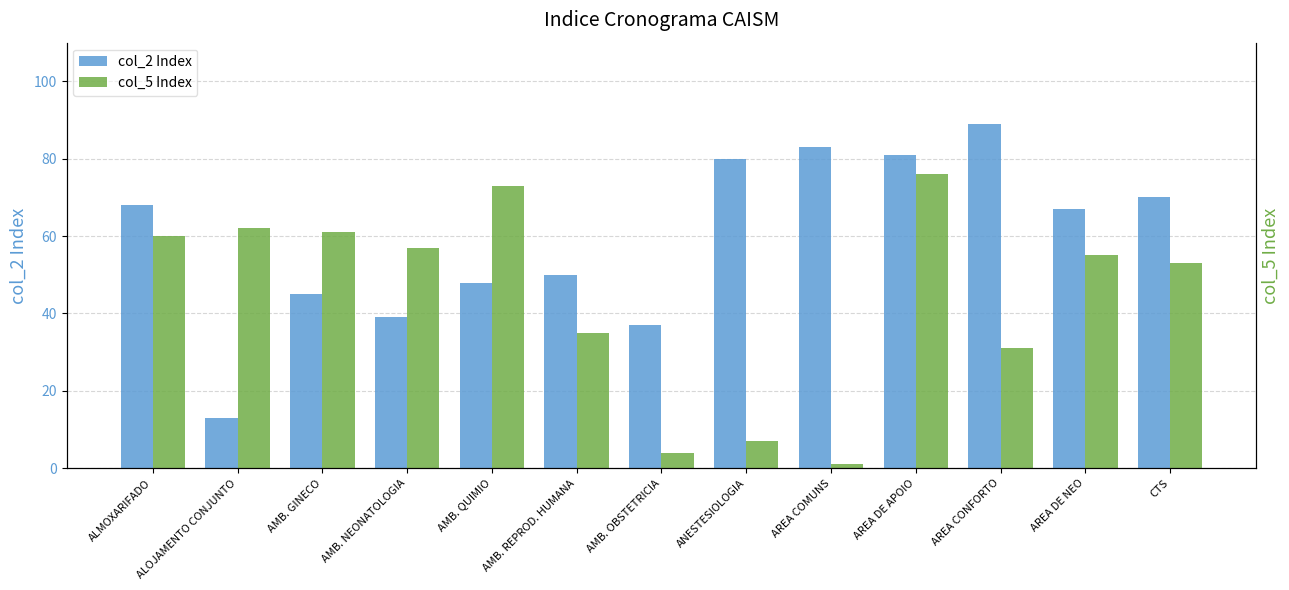

The col_2 Index series shows 83 at AREA COMUNS. True or false?

True